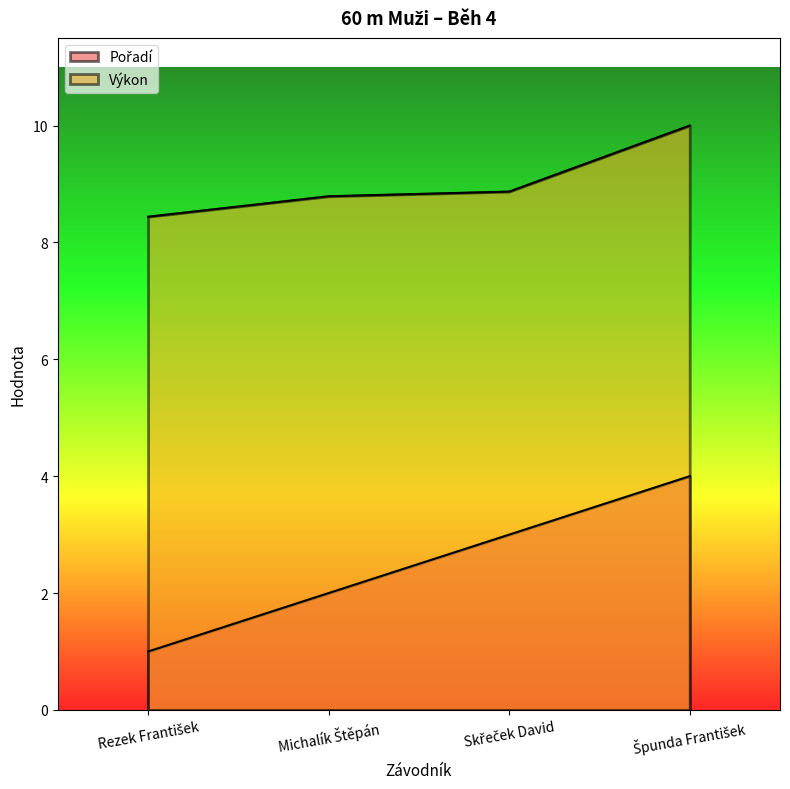

True or false: Pořadí has more than 2 points higher than both neighbors.

False